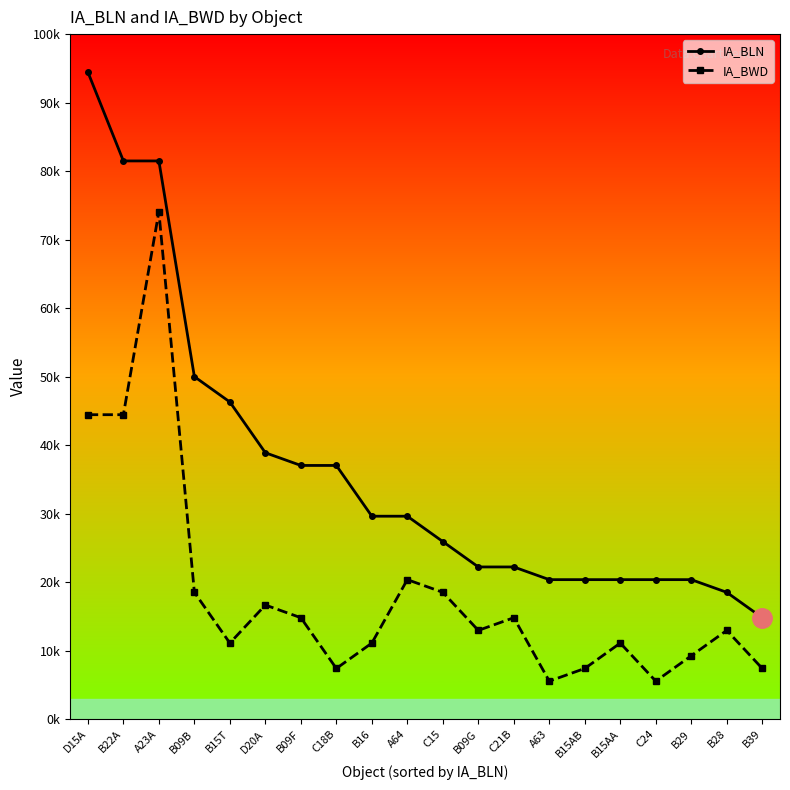

What is the label of the 9th point from the left?

B16